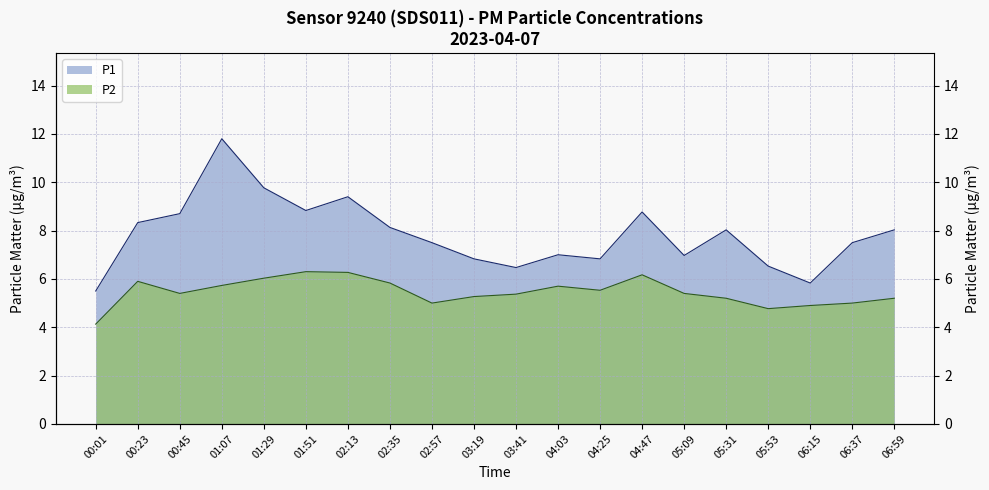

What are all the series names shown in the legend?

P1, P2